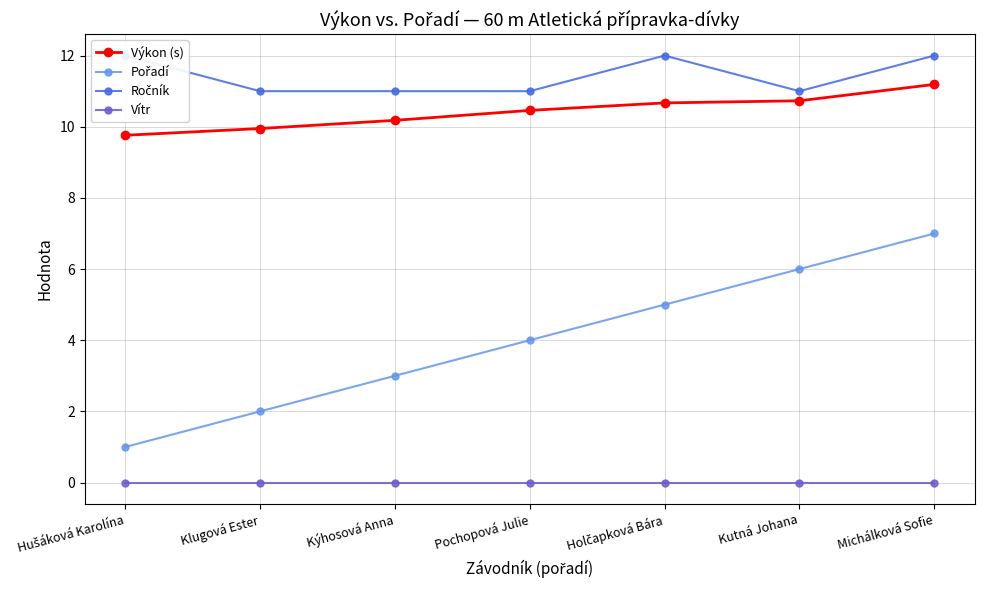

True or false: Pořadí and Ročník cross at least once.

False